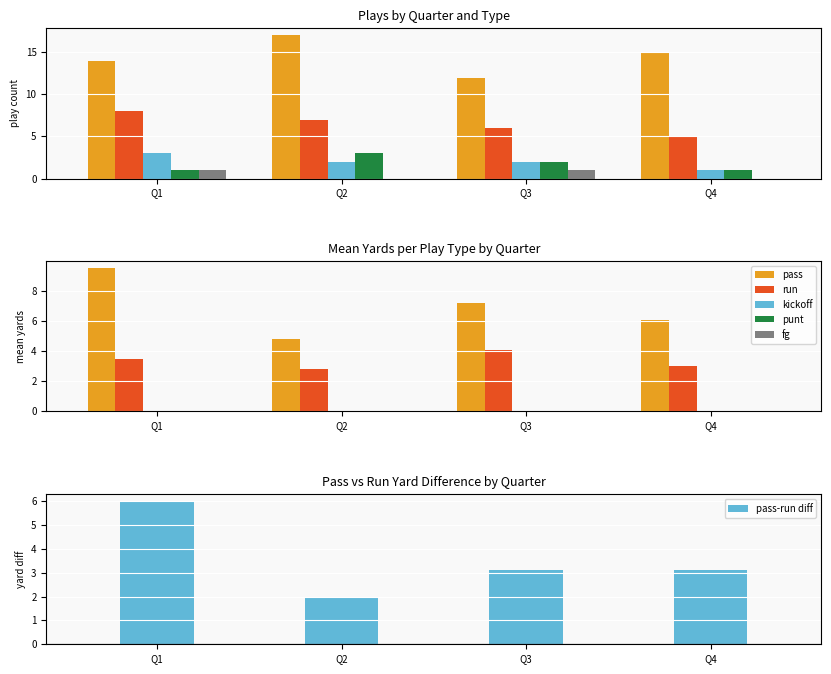

Rank the series at Q3 from lowest to highest value.

kickoff, punt, fg, pass-run diff, run, pass